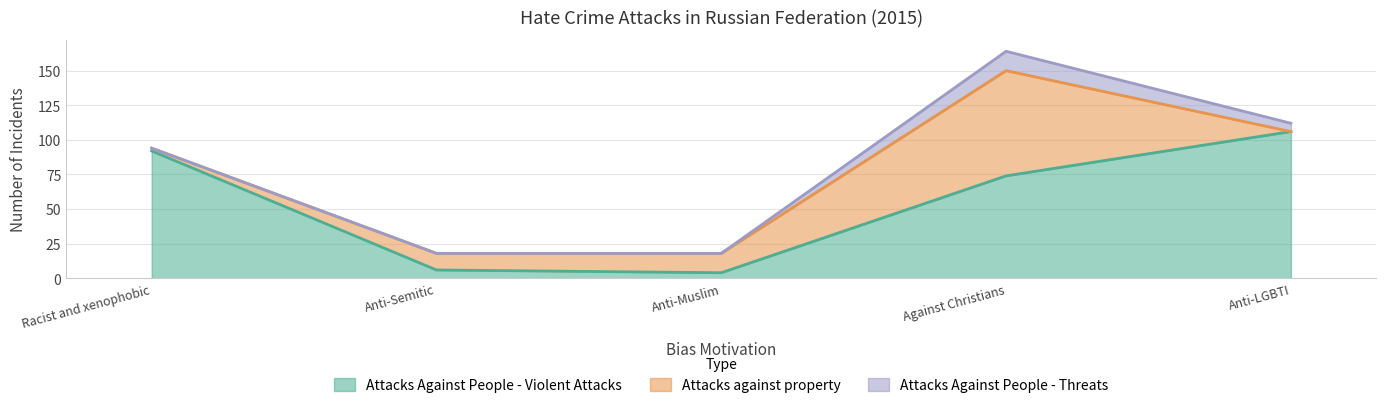

What are all the series names shown in the legend?

Attacks Against People - Violent Attacks, Attacks against property, Attacks Against People - Threats